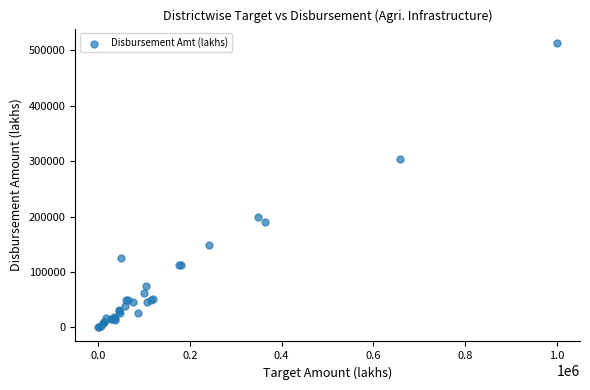

What Y value in the scatter plot is closest to 256887?

303009